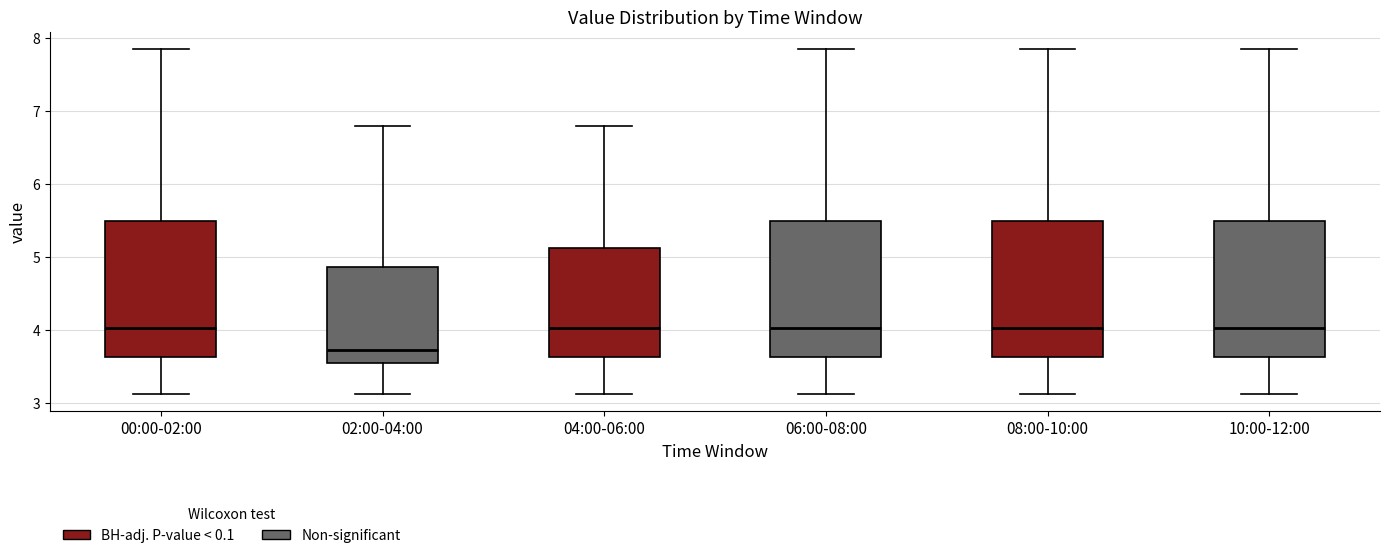

Reading left to right, transcribe this box plot: for each box, give where its median line is, the range the box spans, and where its two whiskers end, as read against the y-axis. The values are not printed on the chart, so give them approximately, as read against the axis.

00:00-02:00: median 4.0, box 3.6 to 5.5, whiskers 3.1 to 7.9
02:00-04:00: median 3.7, box 3.5 to 4.9, whiskers 3.1 to 6.8
04:00-06:00: median 4.0, box 3.6 to 5.1, whiskers 3.1 to 6.8
06:00-08:00: median 4.0, box 3.6 to 5.5, whiskers 3.1 to 7.9
08:00-10:00: median 4.0, box 3.6 to 5.5, whiskers 3.1 to 7.9
10:00-12:00: median 4.0, box 3.6 to 5.5, whiskers 3.1 to 7.9